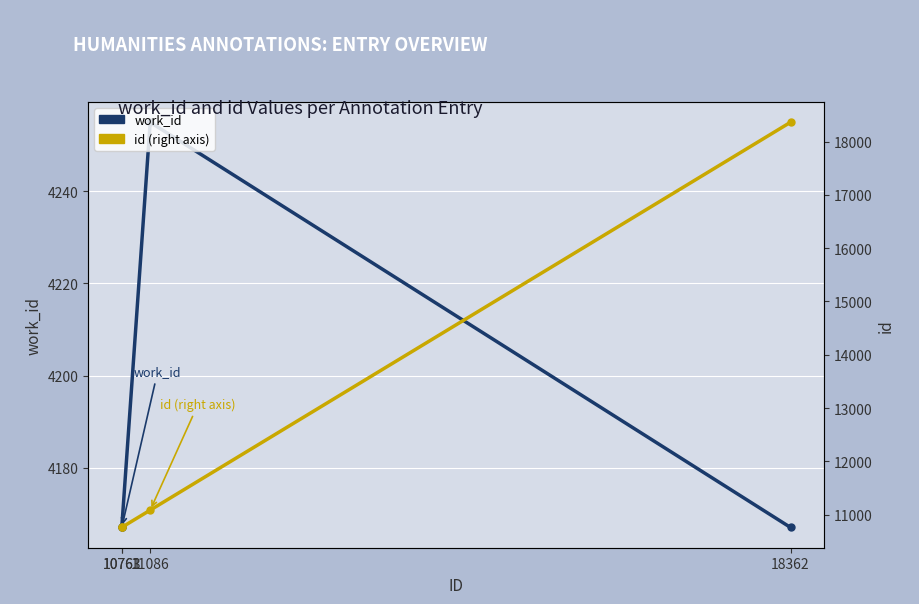

List the labels in order of id (right axis) value, smallest first.

10761, 10763, 11086, 18362